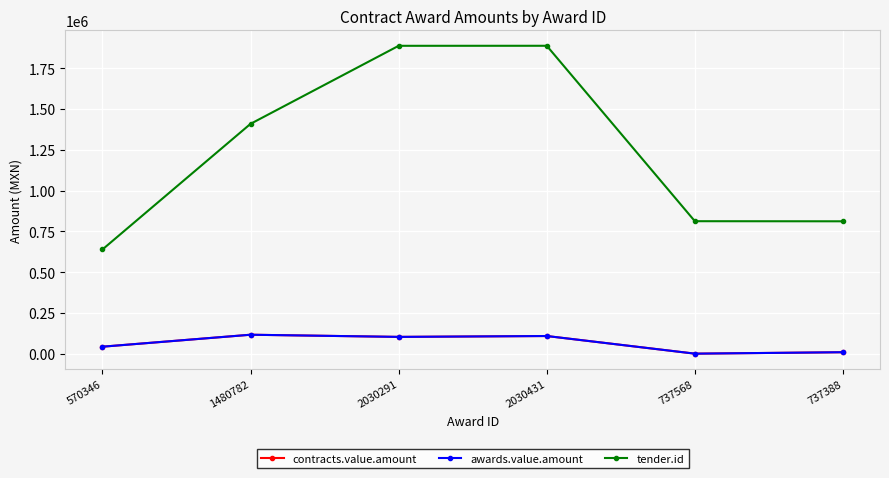

At which category does the chart reach its minimum across all series?

737568